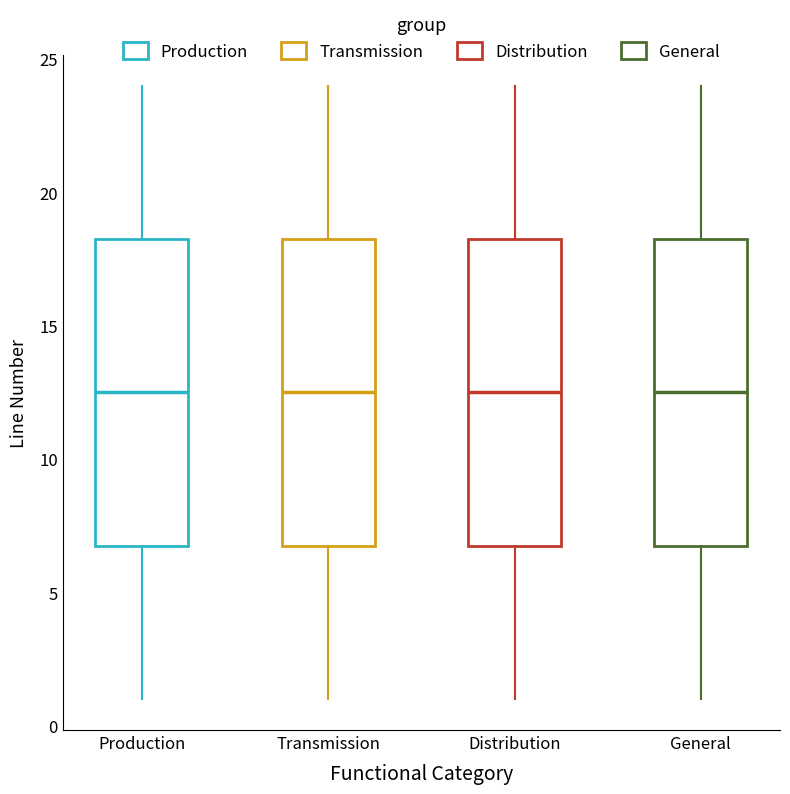

Where does the median line of the box for Distribution sit on the y-axis? The values are not printed on the chart, so give them approximately, as read against the axis.

12.5